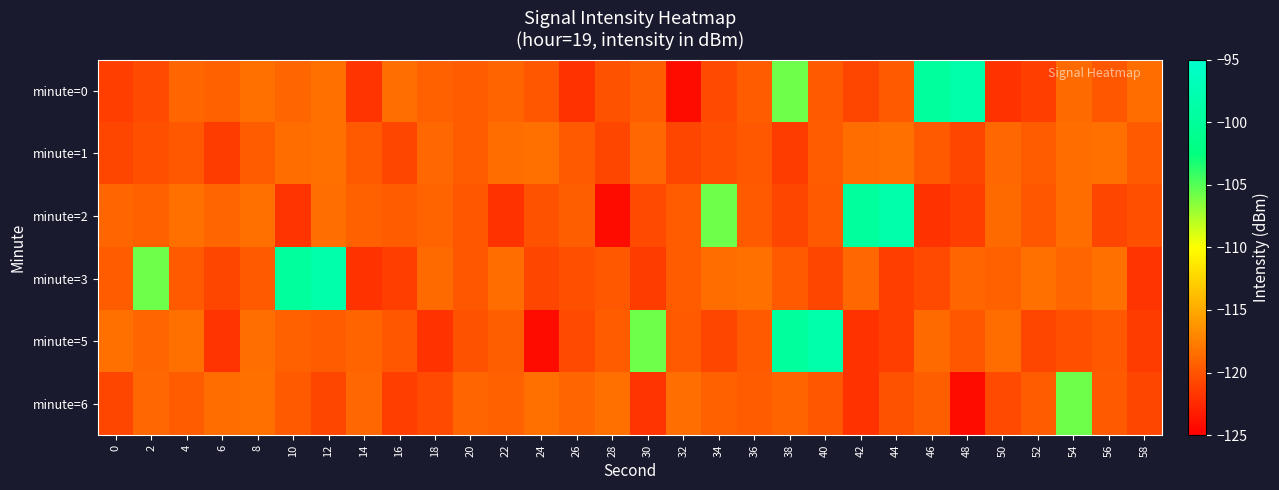

What is the difference between the highest and lowest values at 30?

16.2